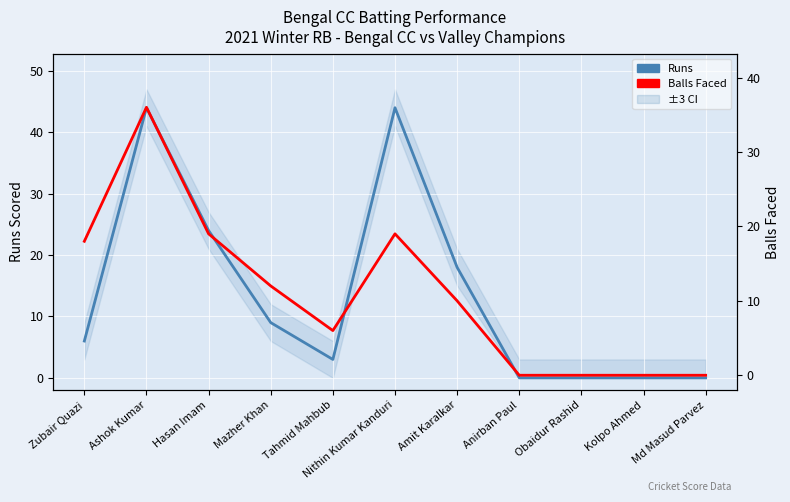

What value does the Balls Faced series have at Tahmid Mahbub, to the nearest 5?

5